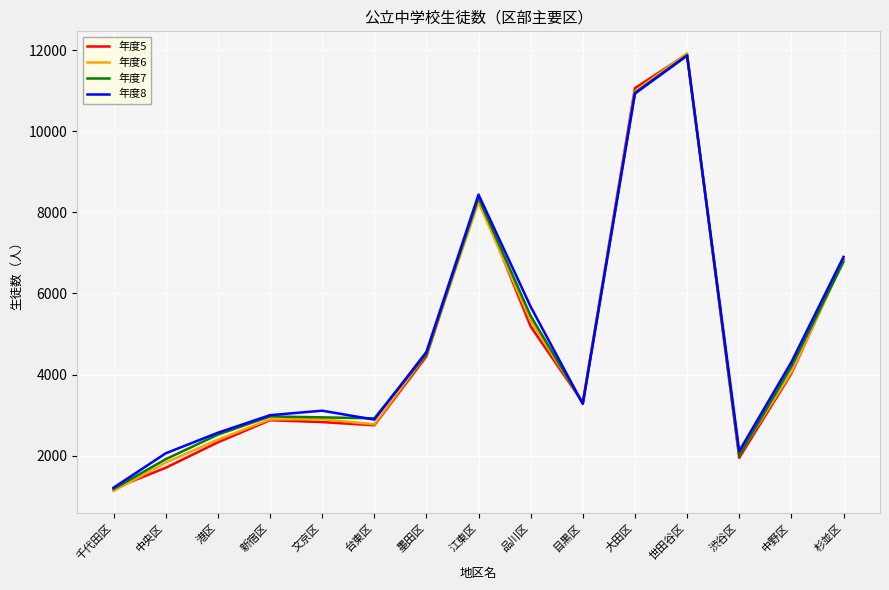

True or false: 年度6 has more than 1 interior local peaks.

True